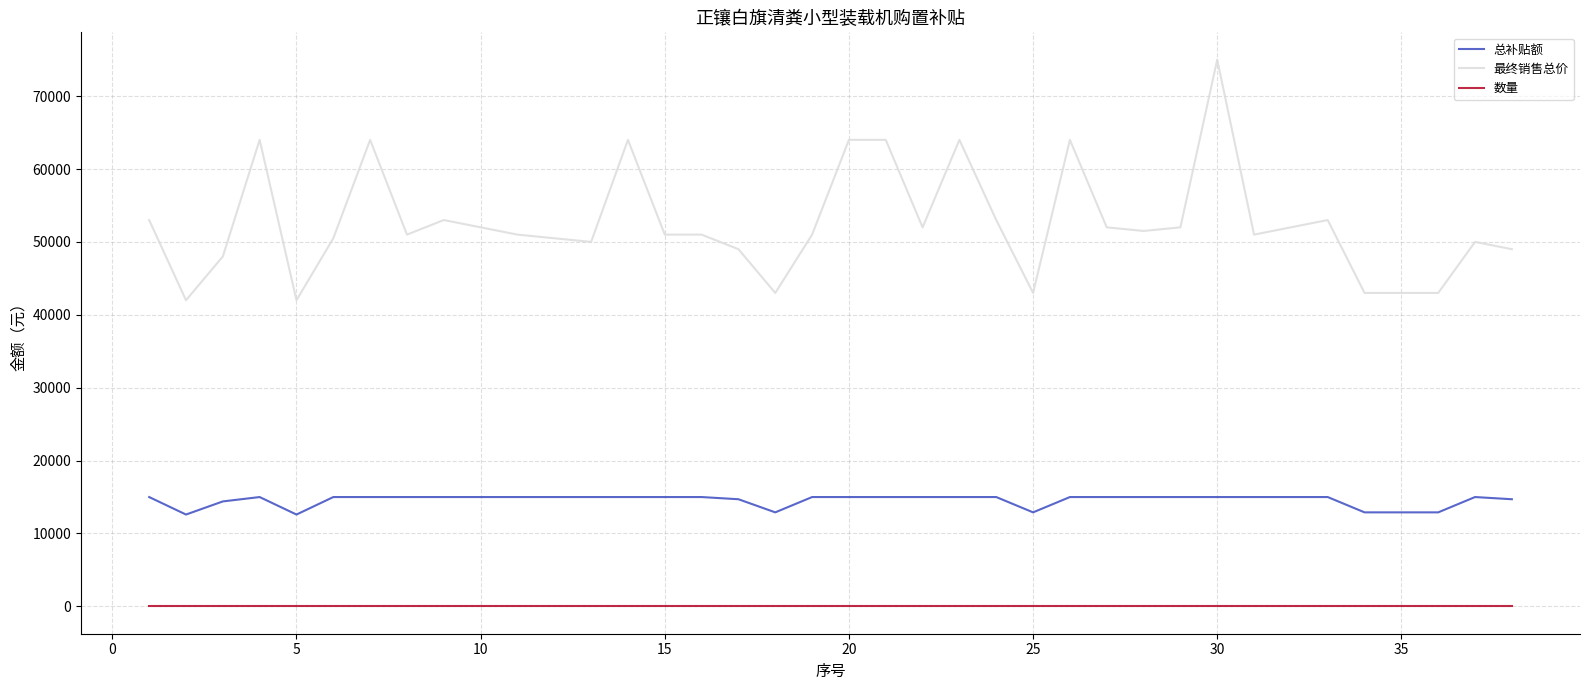

True or false: 总补贴额 and 数量 cross at least once.

False